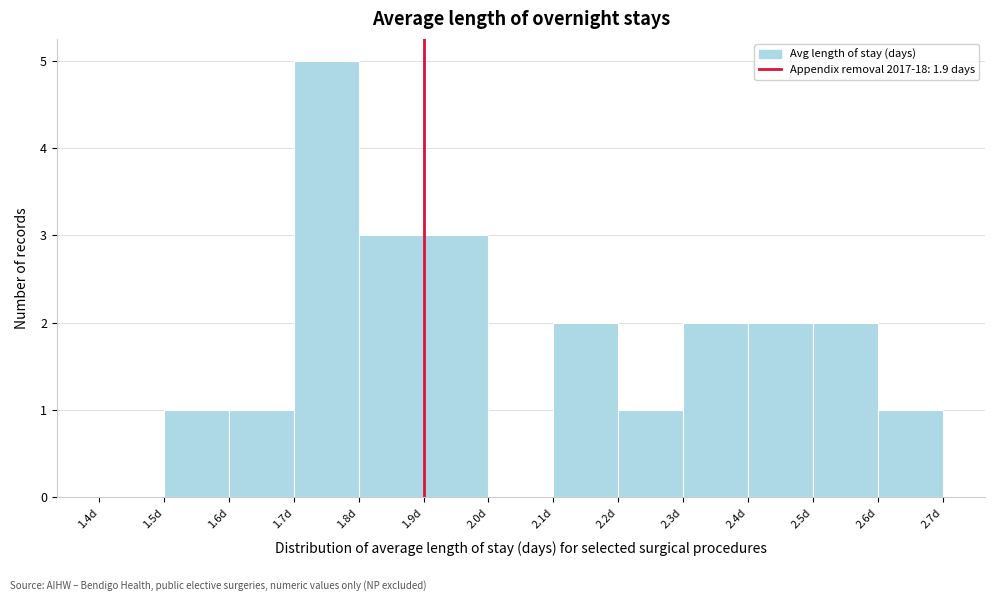

Reading left to right, transcribe this chart: for each bar, give the range it covers on the x-axis and its height. The values are not printed on the chart, so give them approximately, as read against the axis.

1.4 to 1.5: 0
1.5 to 1.6: 1
1.6 to 1.7: 1
1.7 to 1.8: 5
1.8 to 1.9: 3
1.9 to 2.0: 3
2.0 to 2.1: 0
2.1 to 2.2: 2
2.2 to 2.3: 1
2.3 to 2.4: 2
2.4 to 2.5: 2
2.5 to 2.6: 2
2.6 to 2.7: 1